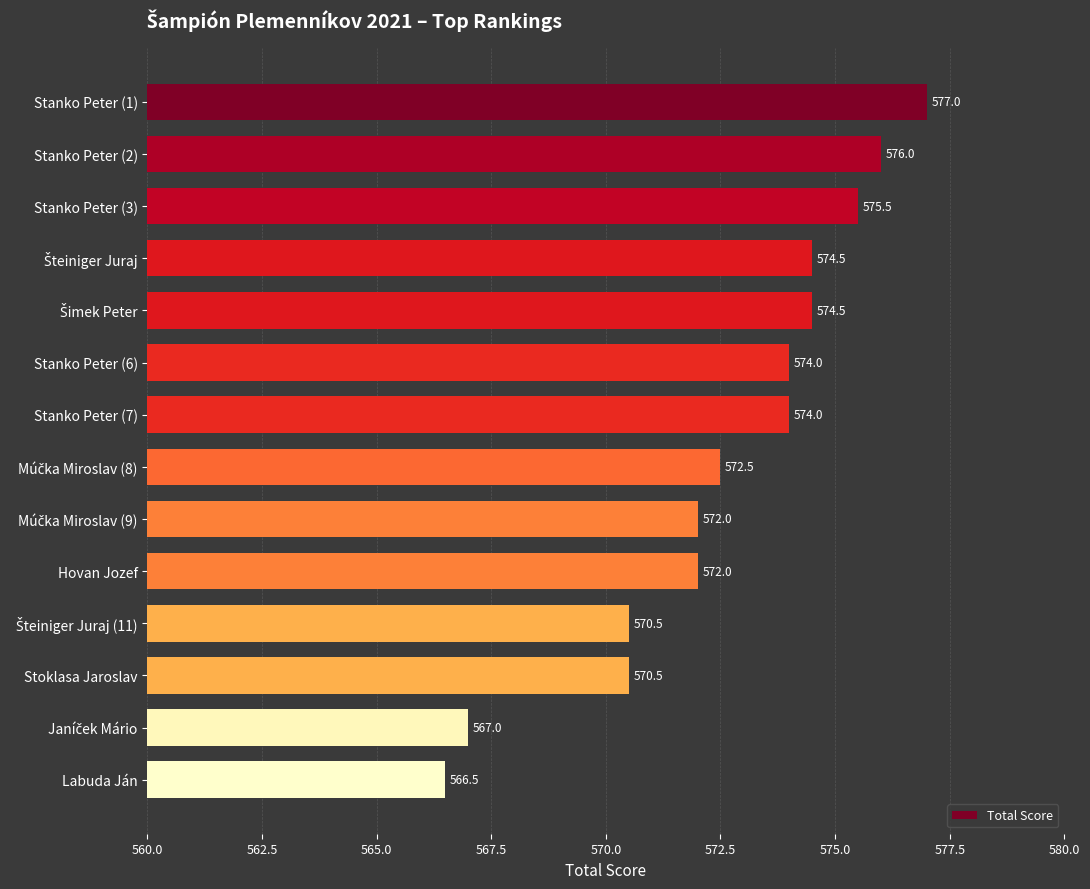

Reading top to bottom, what are all the values shown in this chart?

577.0	576.0	575.5	574.5	574.5	574.0	574.0	572.5	572.0	572.0	570.5	570.5	567.0	566.5